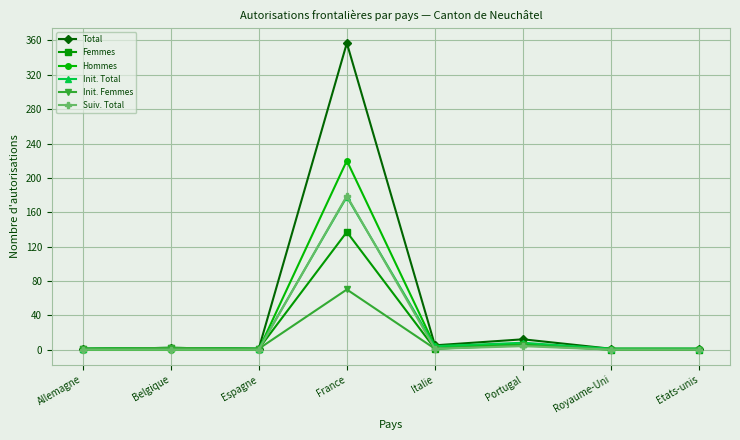

What is the label of the 4th point from the left?

France